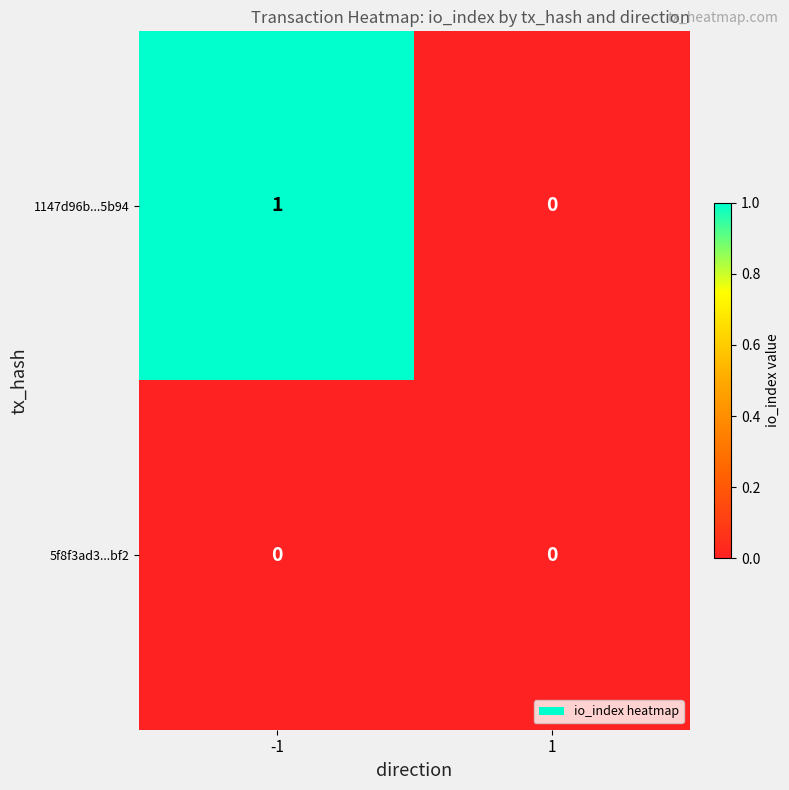

Rank the series by their average value, from highest to lowest.

1147d96b...5b94, 5f8f3ad3...bf2